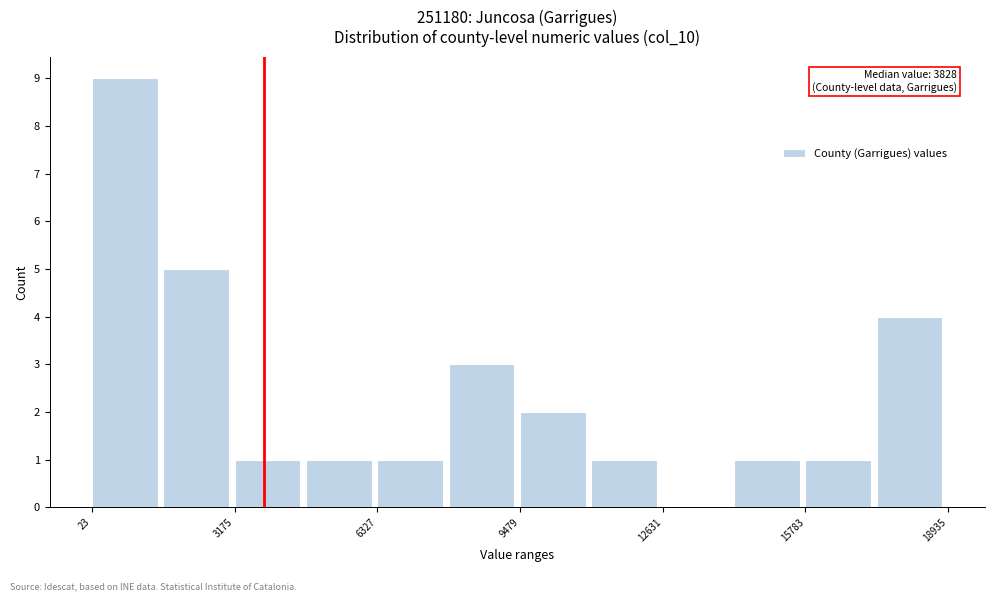

Around what value on the x-axis is the tallest bar? Give the approximate position of its centre, as read against the axis.

500